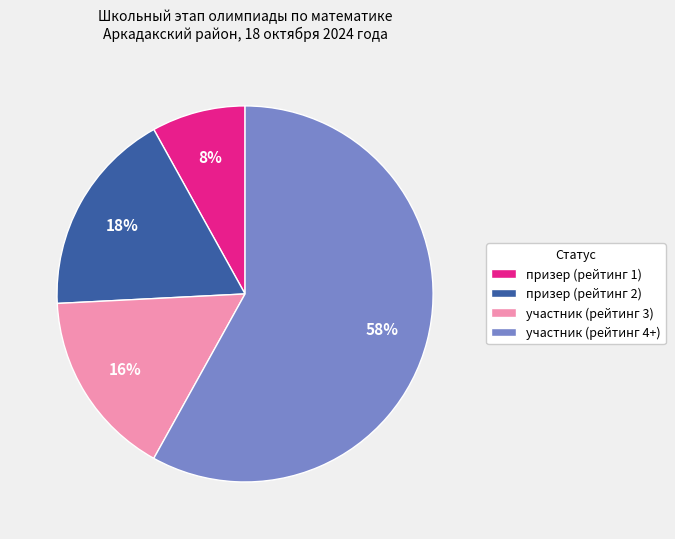

Between участник (рейтинг 3) and участник (рейтинг 4+), which is larger?

участник (рейтинг 4+)